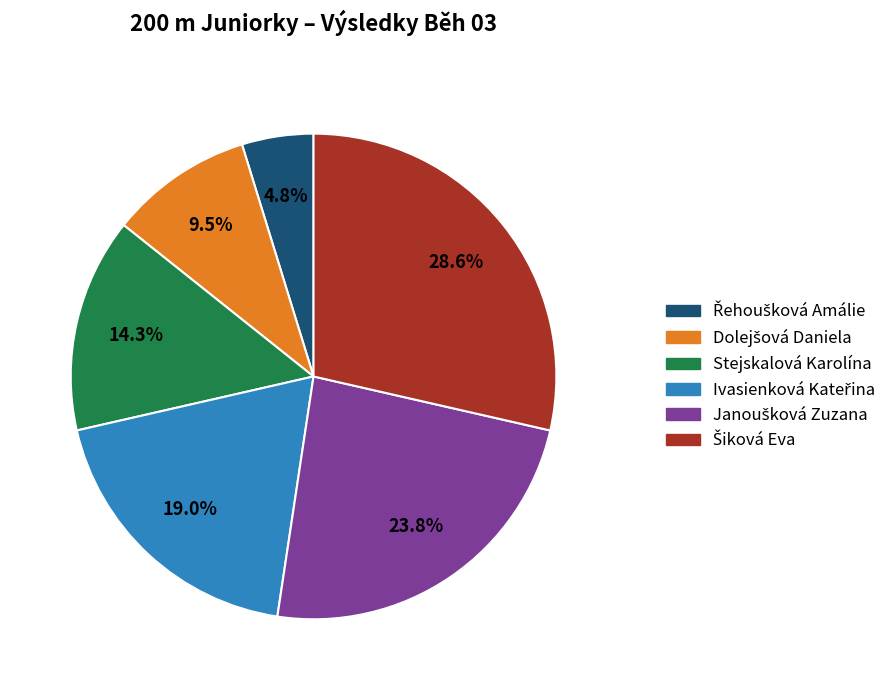

Does any single category account for the majority?

No